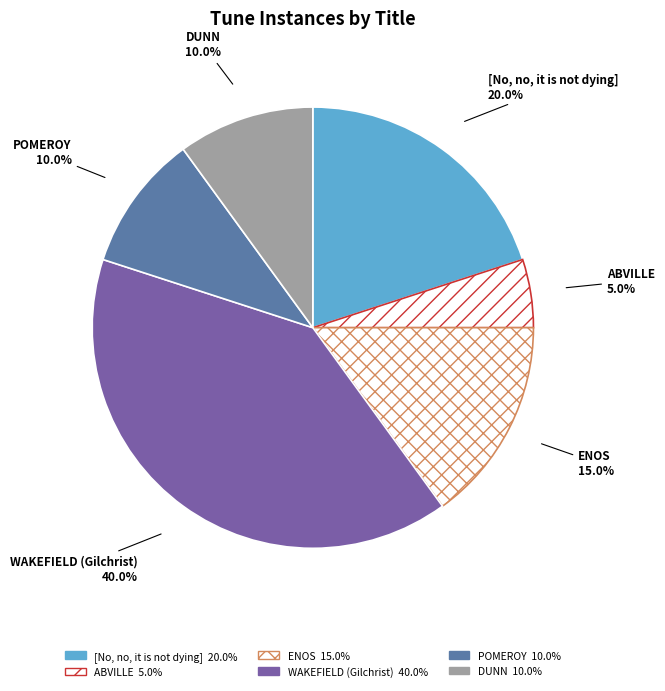

What is the total percentage of ABVILLE and WAKEFIELD (Gilchrist)?

45.0%